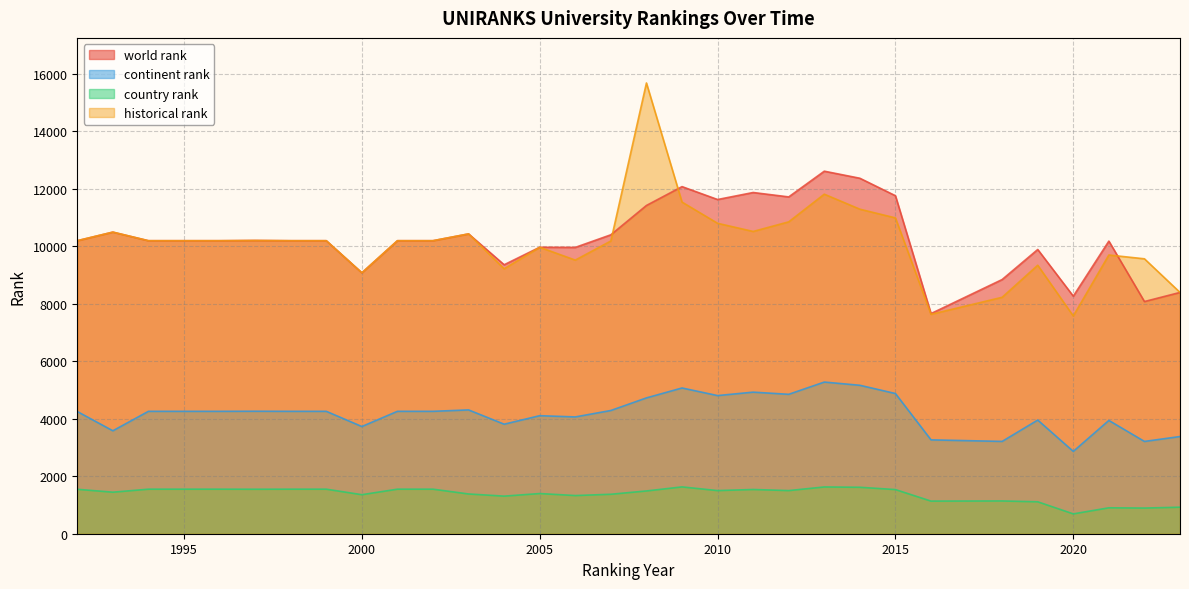

What is the value of the world rank point at the 29th from the left?

10182.0